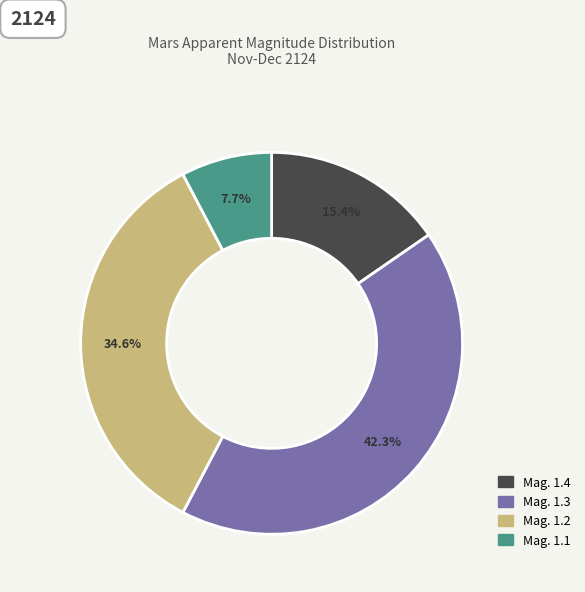

Is Mag. 1.1 the majority of the pie?

No